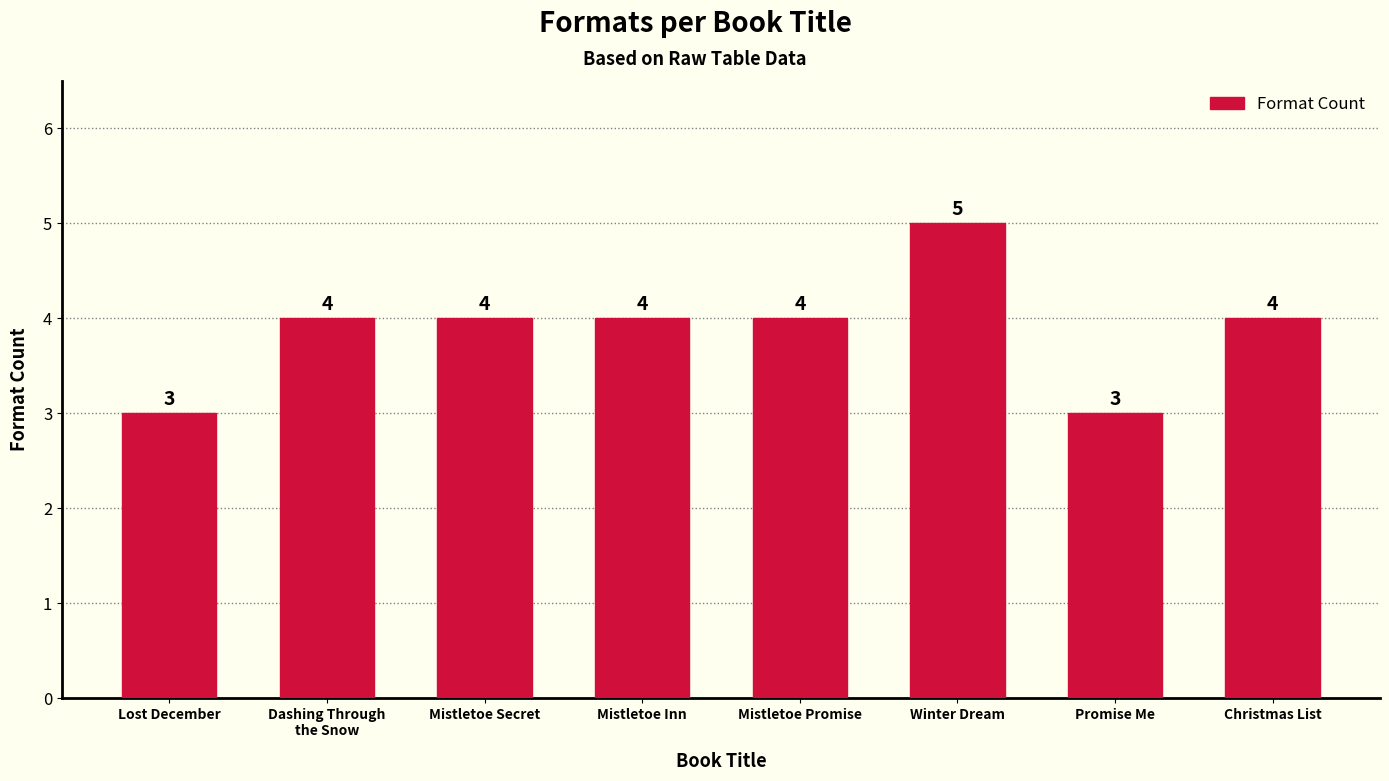

What value does the data have at Promise Me?

3